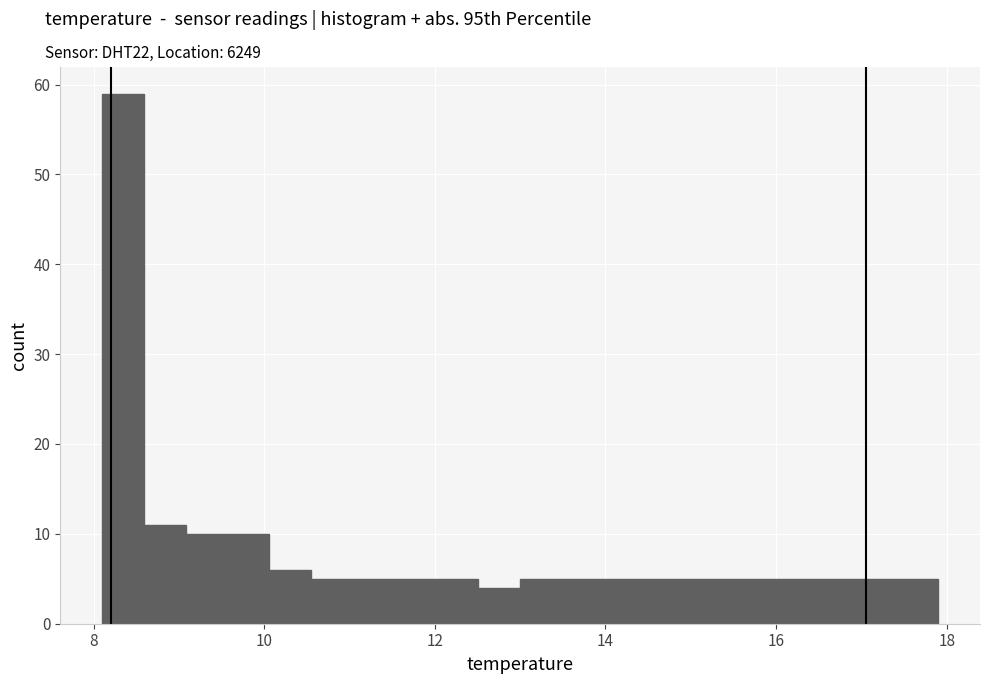

Around what value on the x-axis is the tallest bar? Give the approximate position of its centre, as read against the axis.

8.4